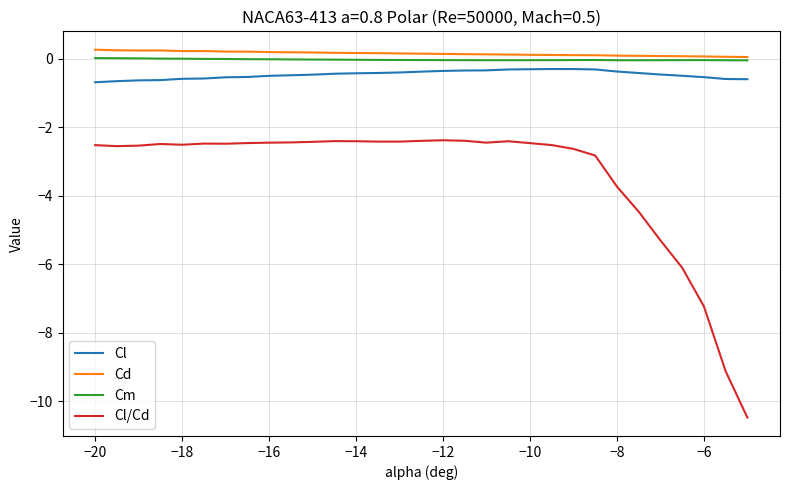

What is the highest value of the Cl/Cd series?

-2.4